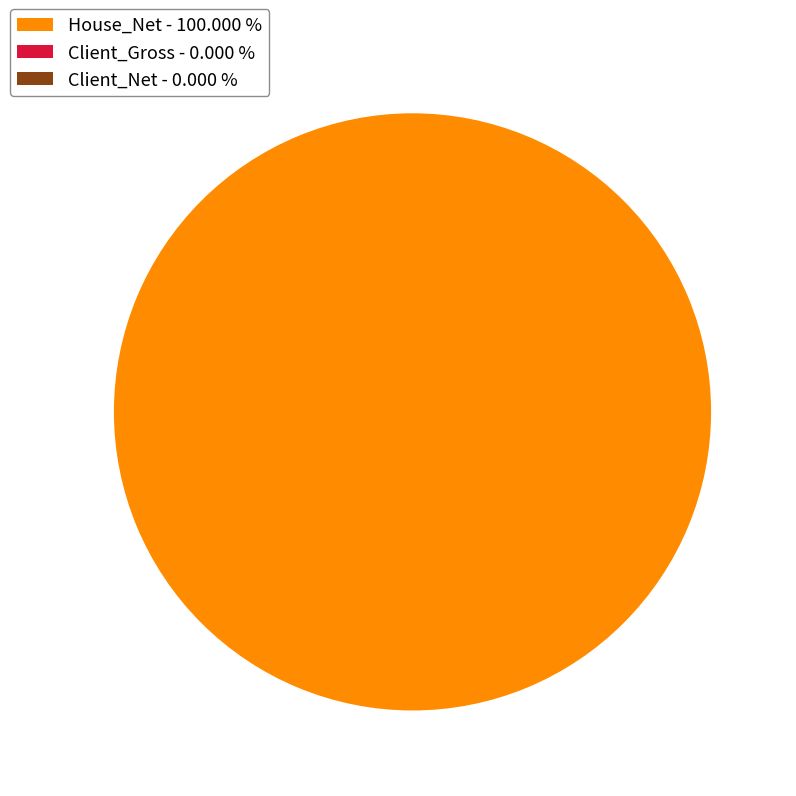

How many segments does this pie chart have?

1